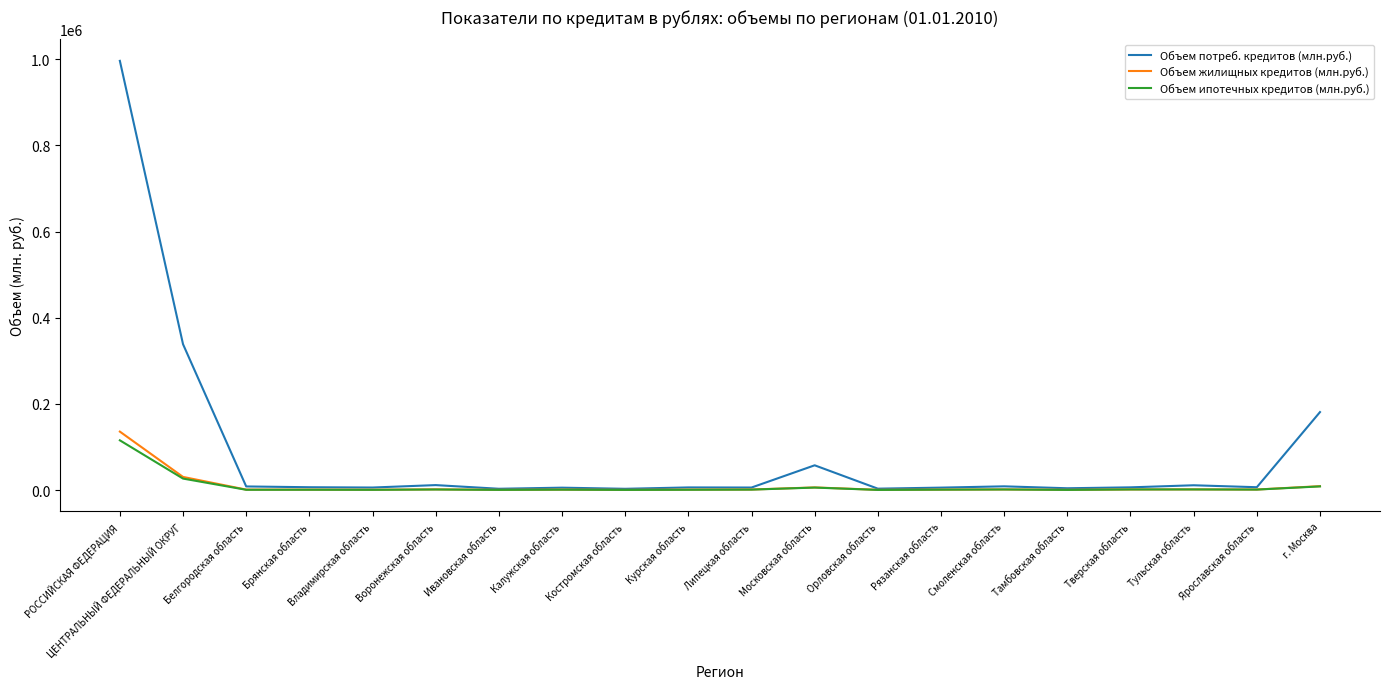

The Объем потреб. кредитов (млн.руб.) series shows 338441.5 at ЦЕНТРАЛЬНЫЙ ФЕДЕРАЛЬНЫЙ ОКРУГ. True or false?

True